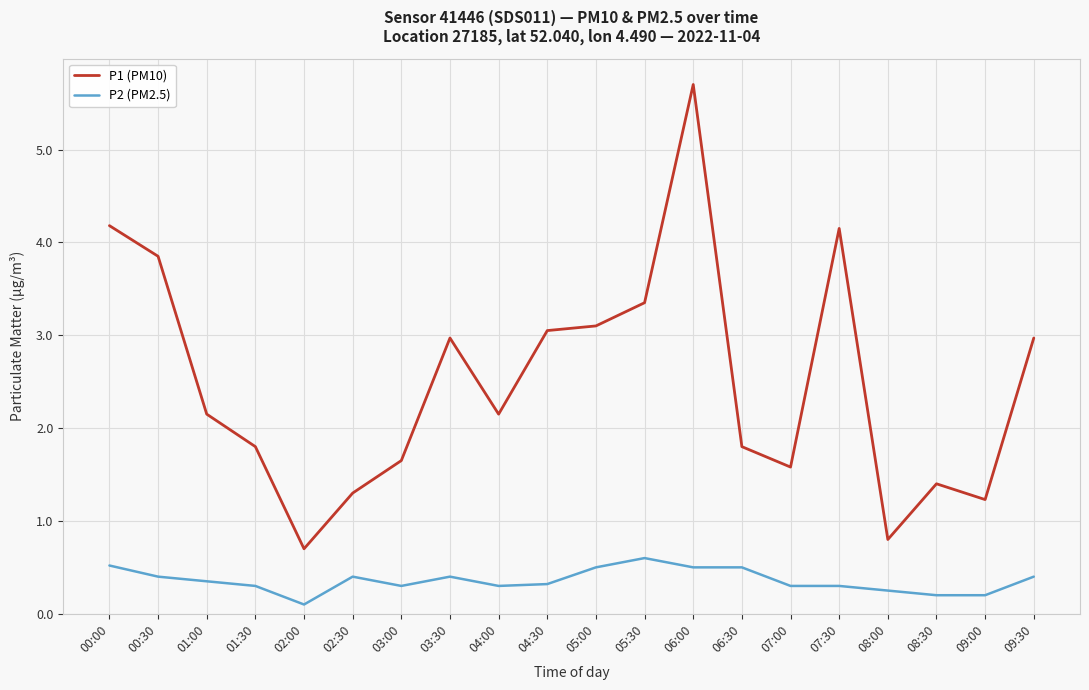

At which label does P1 (PM10) first exceed 2?

00:00